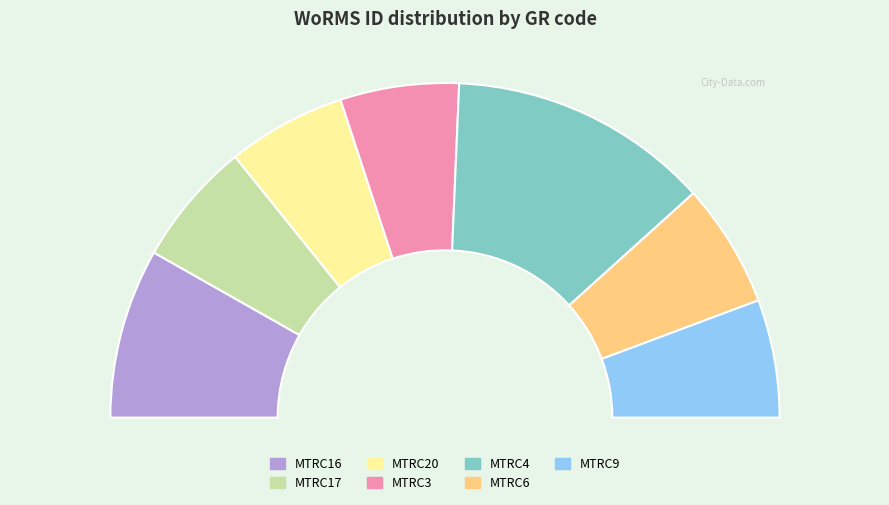

What is the ratio of the value at MTRC6 to the value at MTRC9?

1.1